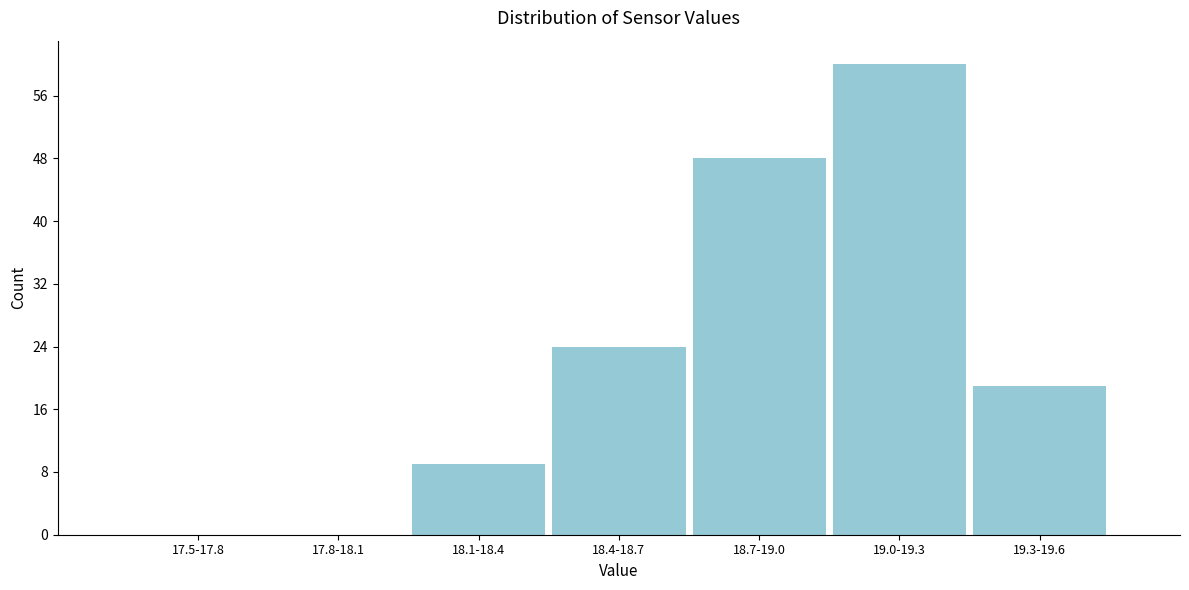

Reading left to right, what are all the values shown in this chart?

17.5-17.8=0	17.8-18.1=0	18.1-18.4=9	18.4-18.7=24	18.7-19.0=48	19.0-19.3=60	19.3-19.6=19